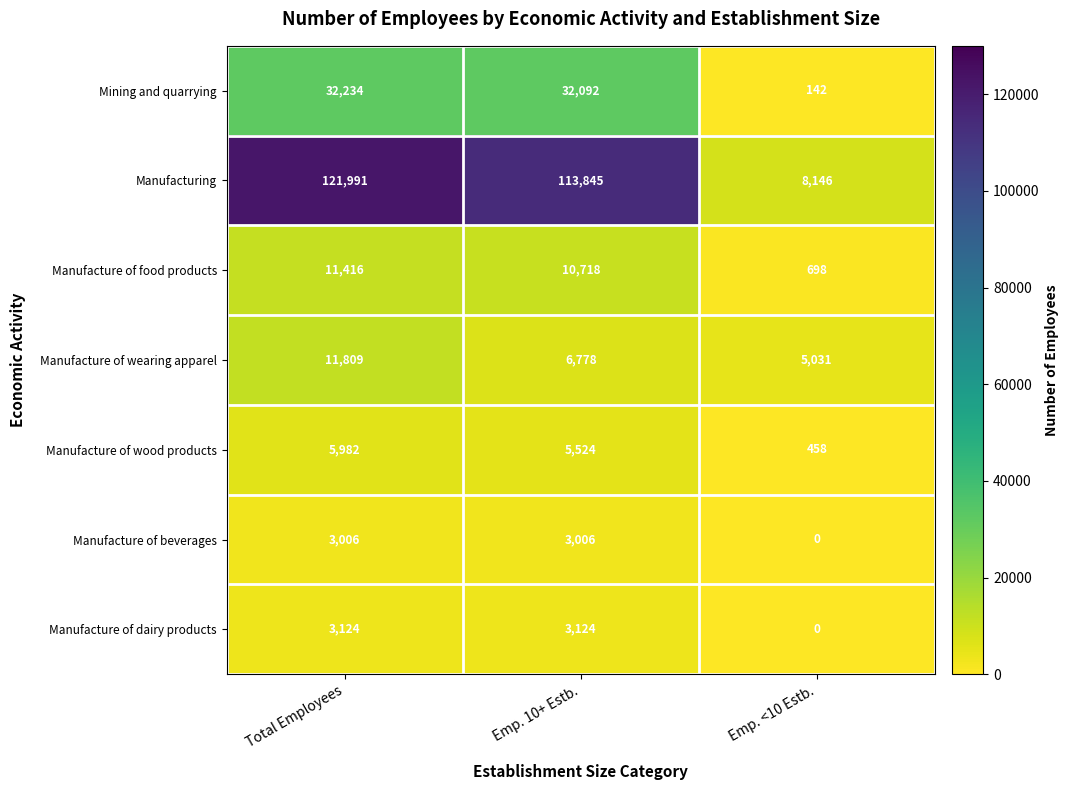

What is the approximate value of Manufacture of wearing apparel at Emp. <10 Estb.?

5031